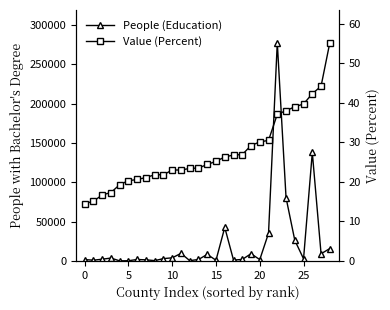

At 15, list the series in order from smallest to largest.

Value (Percent), People (Education)